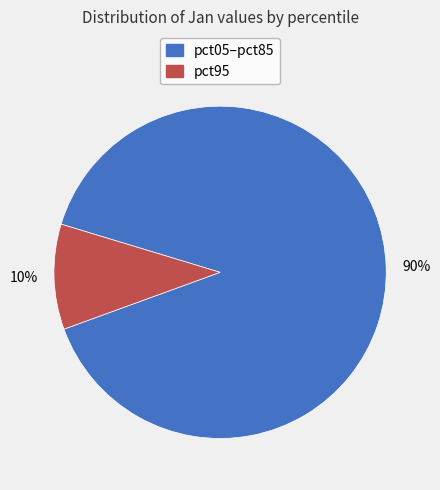

Does any single category account for the majority?

Yes